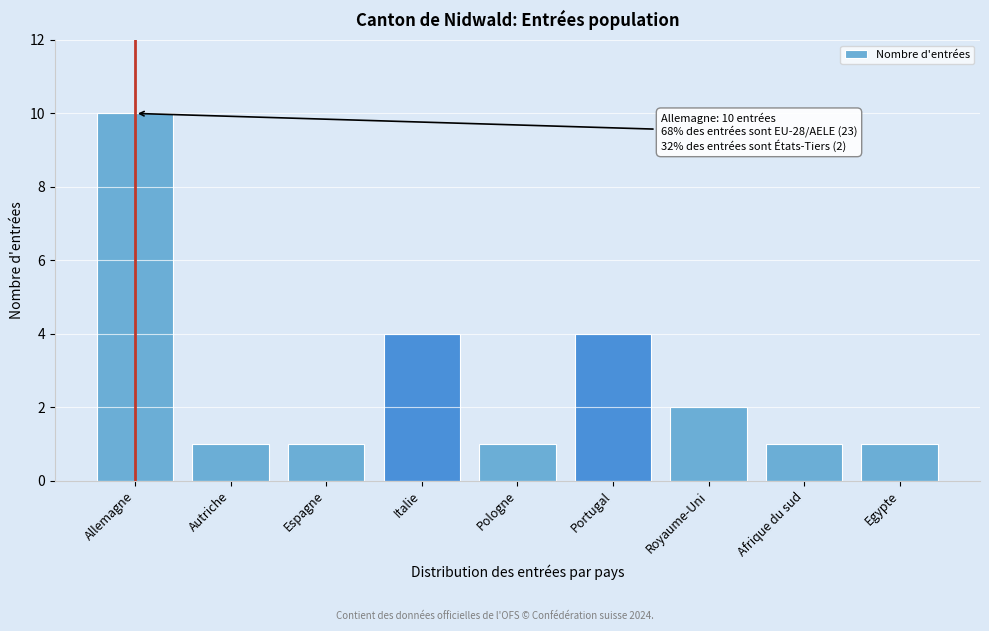

Reading left to right, transcribe all the data shown in this chart.

10	1	1	4	1	4	2	1	1